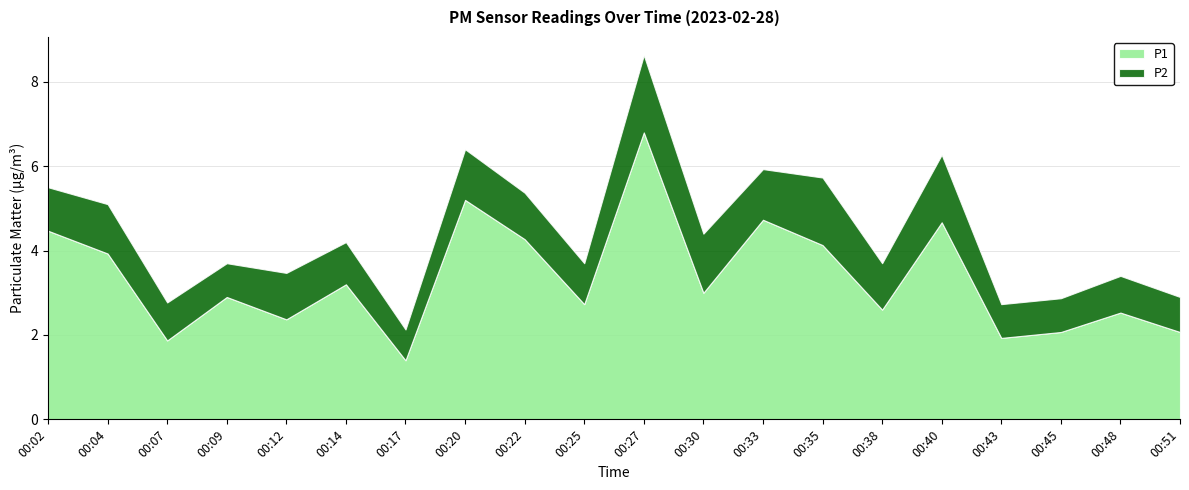

How many interior local peaks does the P1 series have?

7